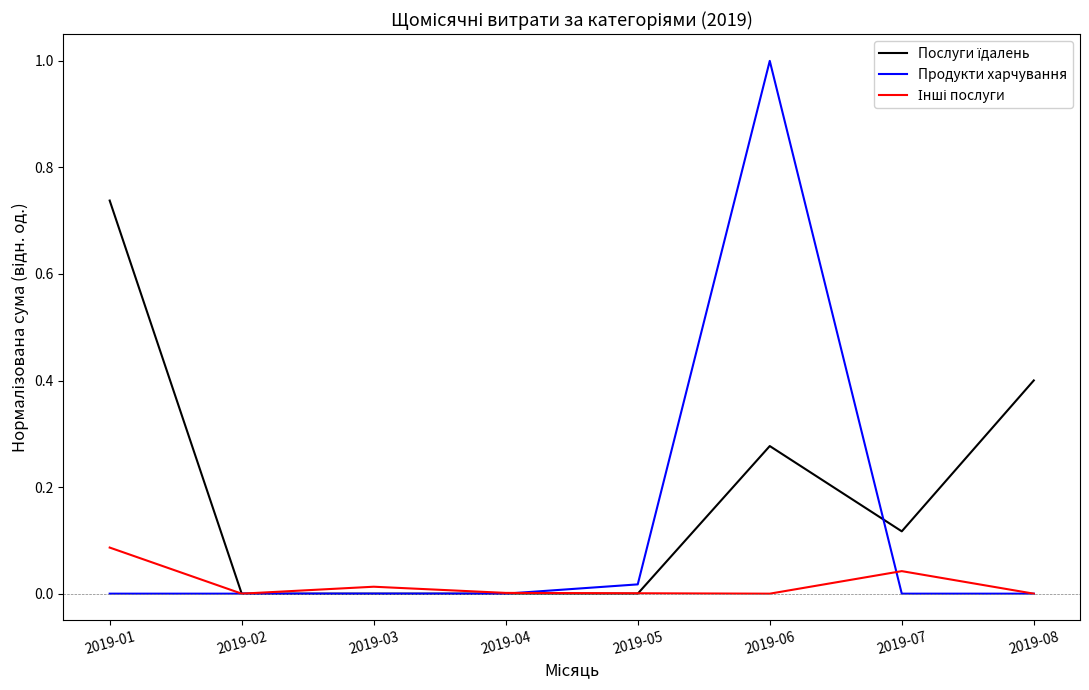

Which series has the widest spread of values?

Продукти харчування